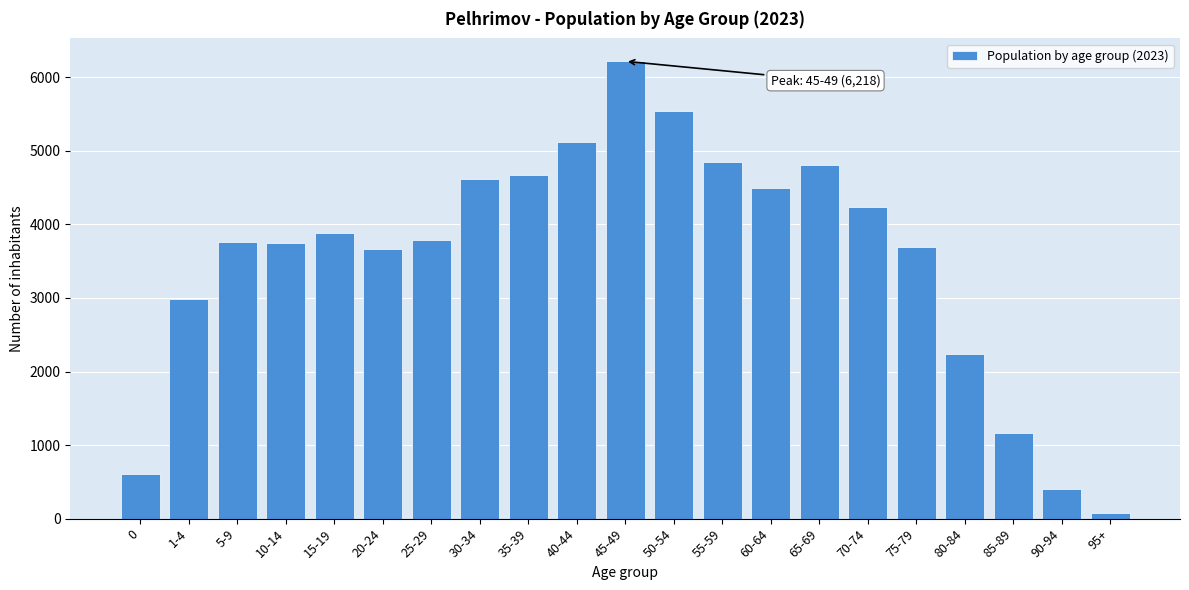

What is the label of the 20th bar from the right?

1-4